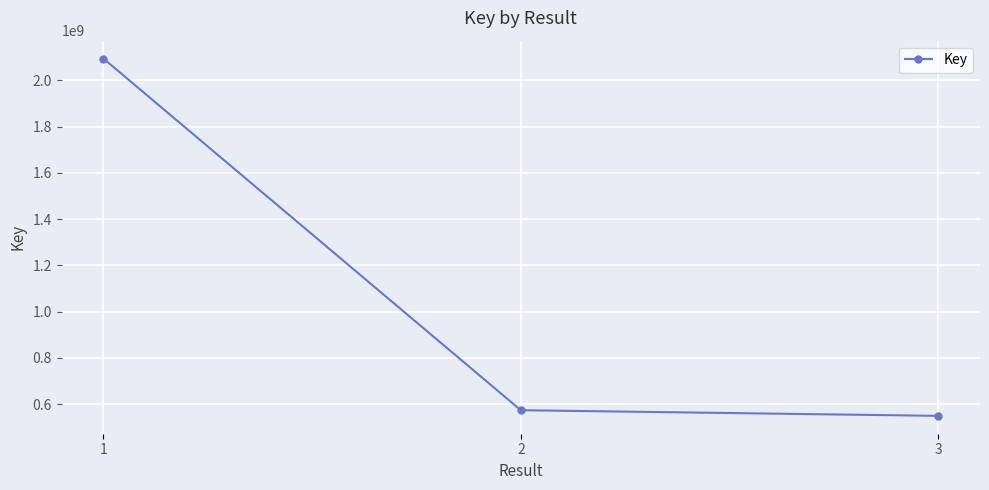

The value at 2 is 573282791. True or false?

True